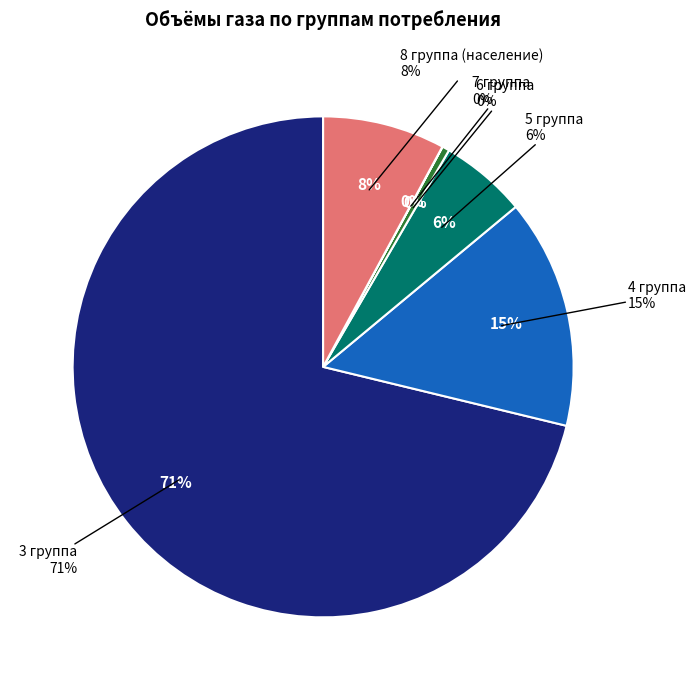

Which category has the biggest portion of the pie?

3 группа